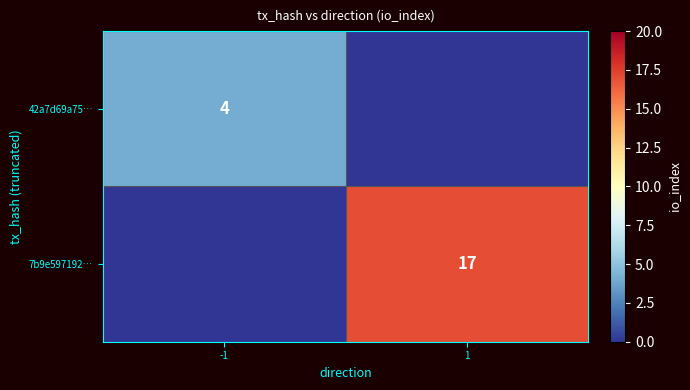

Count the 7b9e597192… values in the range 0 to 17.

2